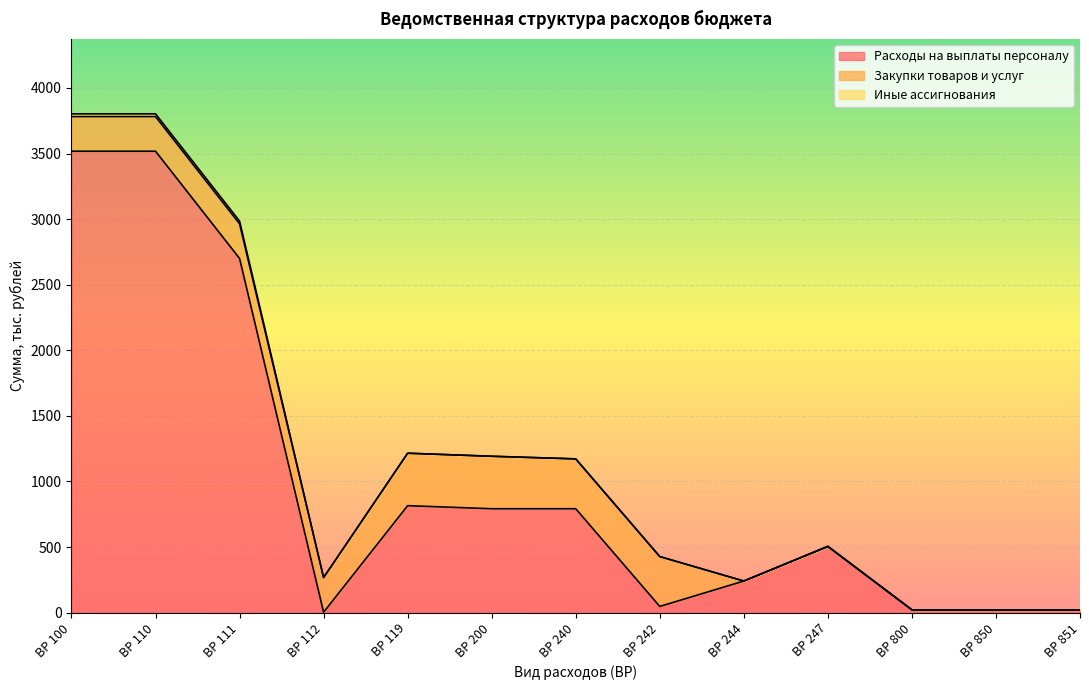

Count the number of data series in this chart.

3